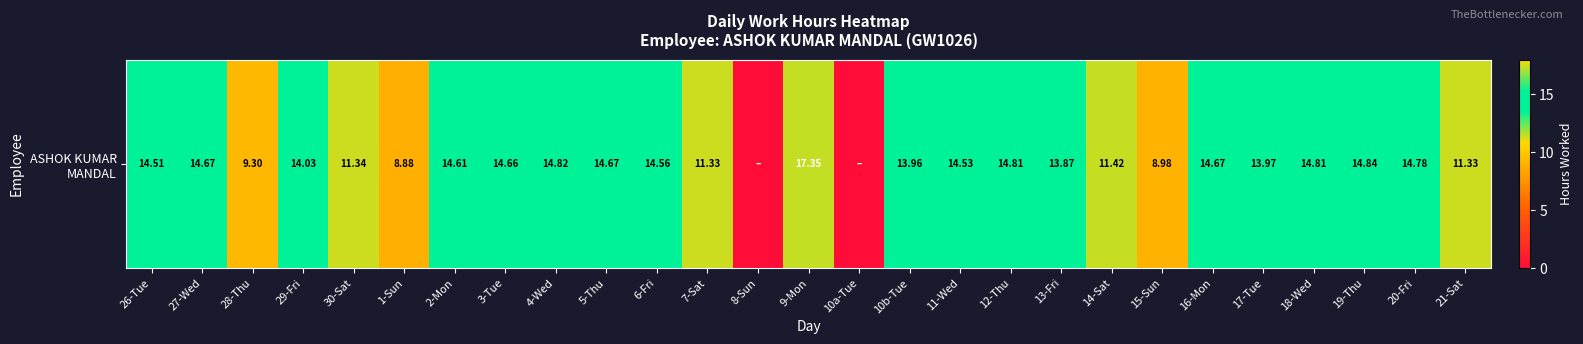

List the labels in order of value, smallest first.

8-Sun, 10a-Tue, 1-Sun, 15-Sun, 28-Thu, 7-Sat, 21-Sat, 30-Sat, 14-Sat, 13-Fri, 10b-Tue, 17-Tue, 29-Fri, 26-Tue, 11-Wed, 6-Fri, 2-Mon, 3-Tue, 27-Wed, 5-Thu, 16-Mon, 20-Fri, 12-Thu, 18-Wed, 4-Wed, 19-Thu, 9-Mon